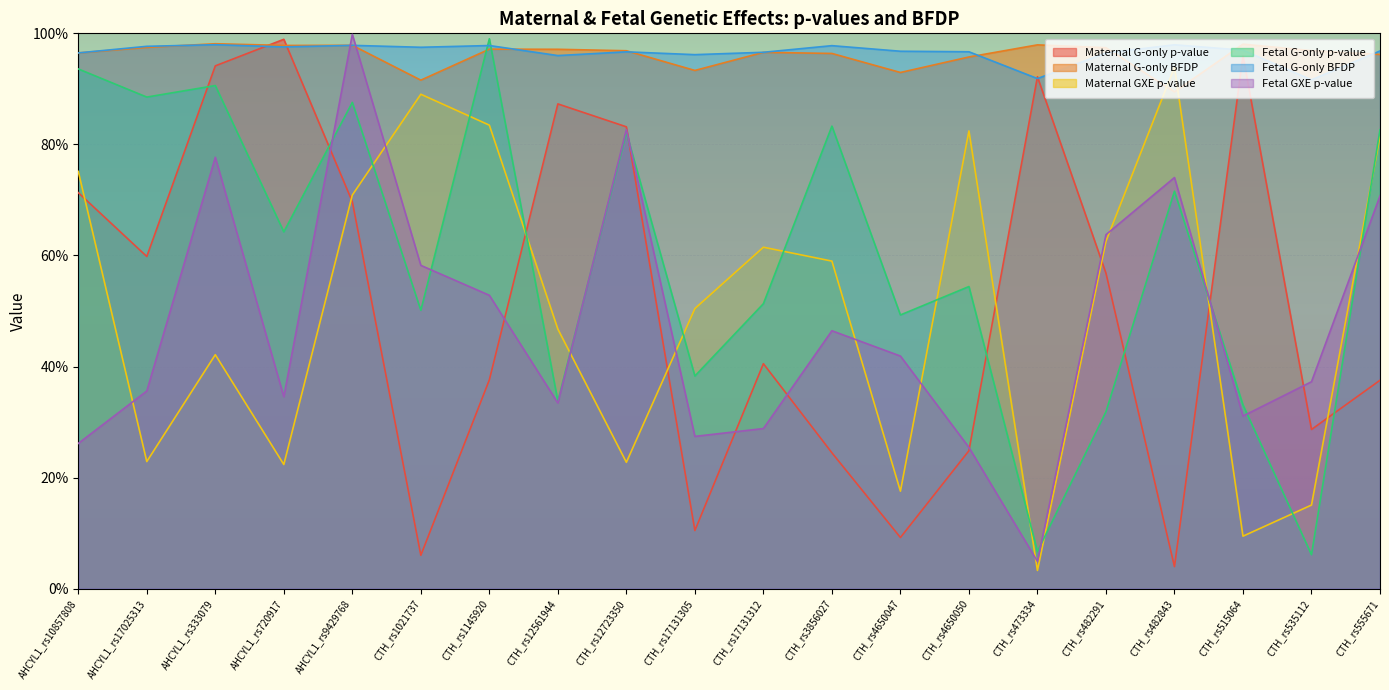

At which category is the sum across all series the highest?

AHCYL1_rs9429768